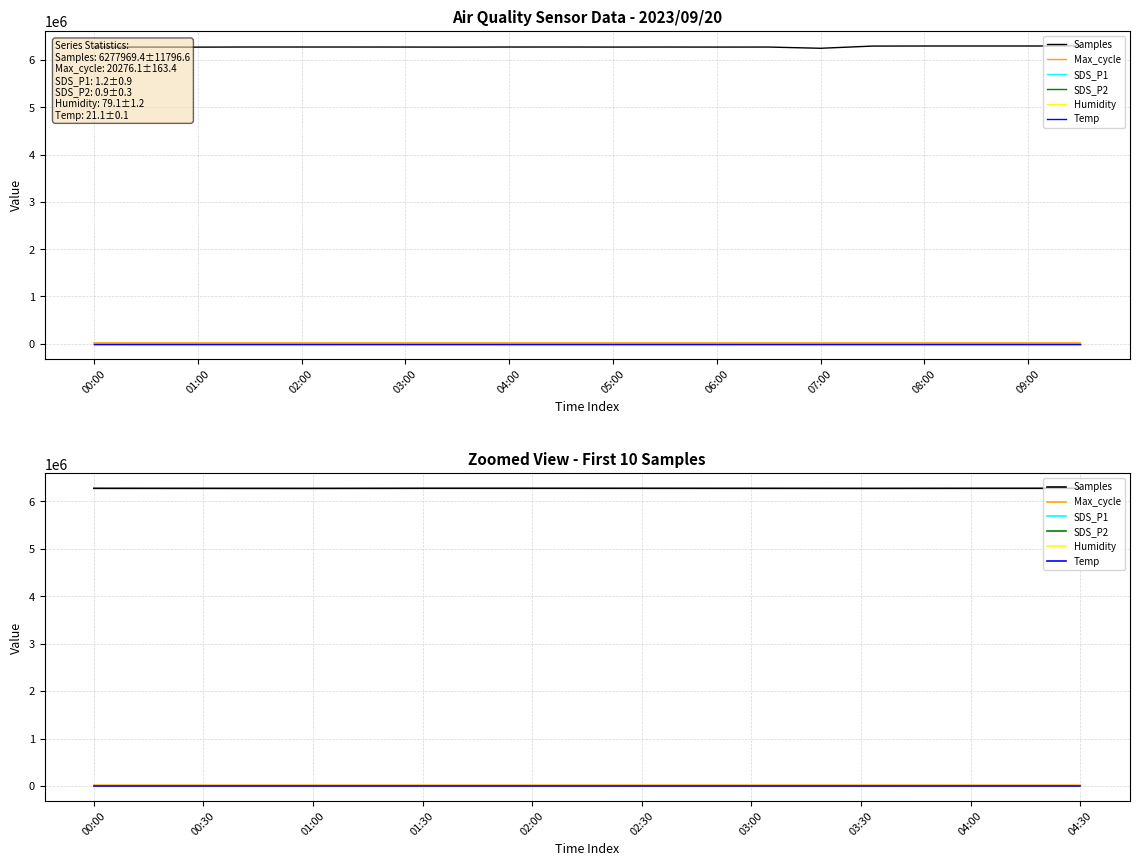

Is the value of SDS_P1 at 02:30 greater than the value of SDS_P2 at 04:30?

Yes